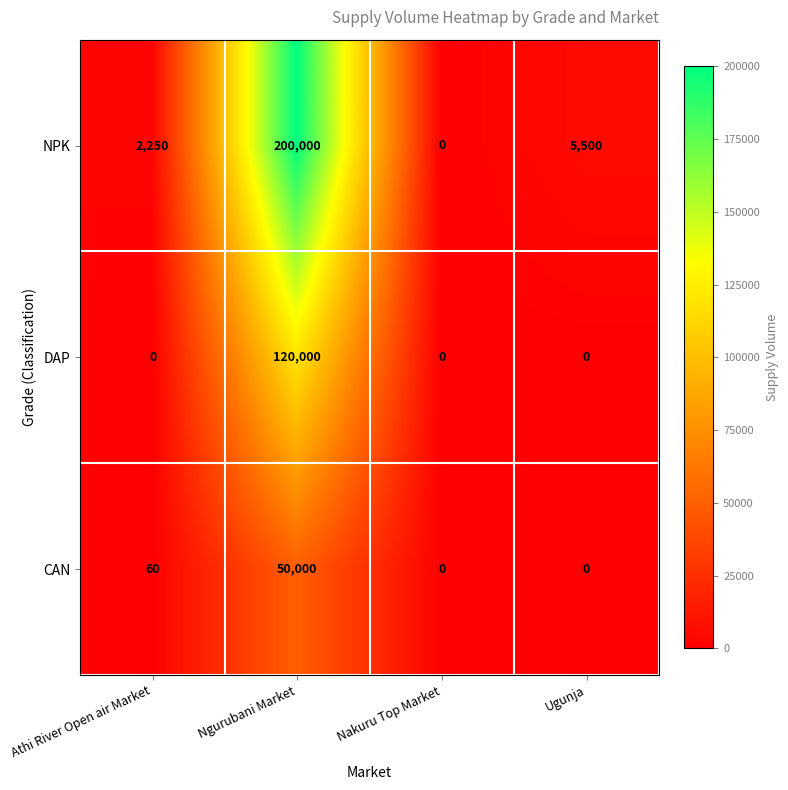

Rank the series by their maximum value, from highest to lowest.

NPK, DAP, CAN